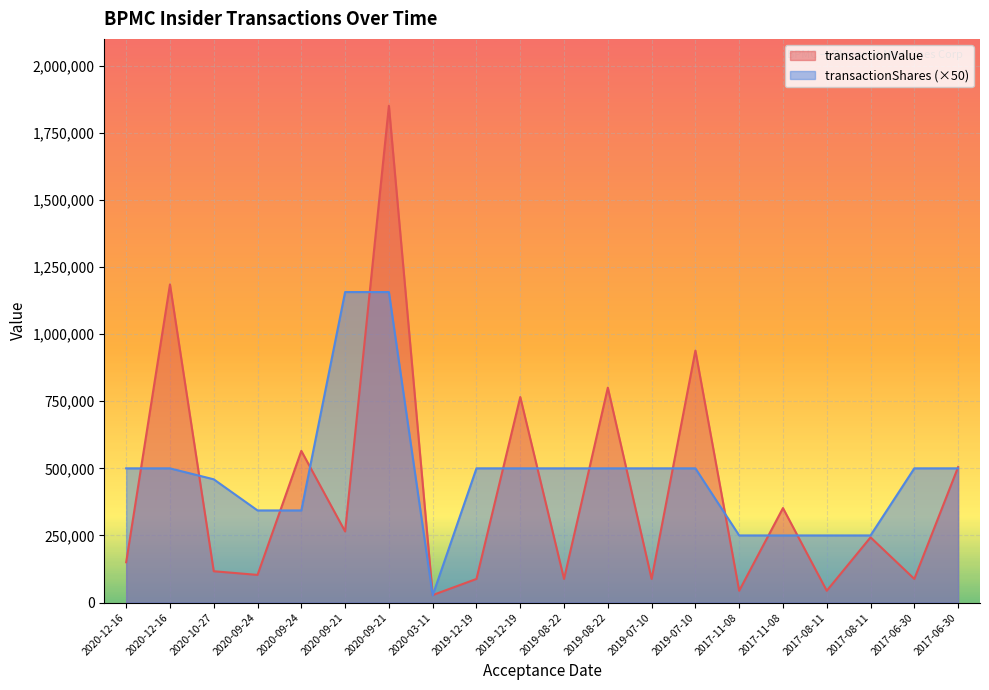

The transactionValue series shows 1850880 at 2020-09-21. True or false?

True